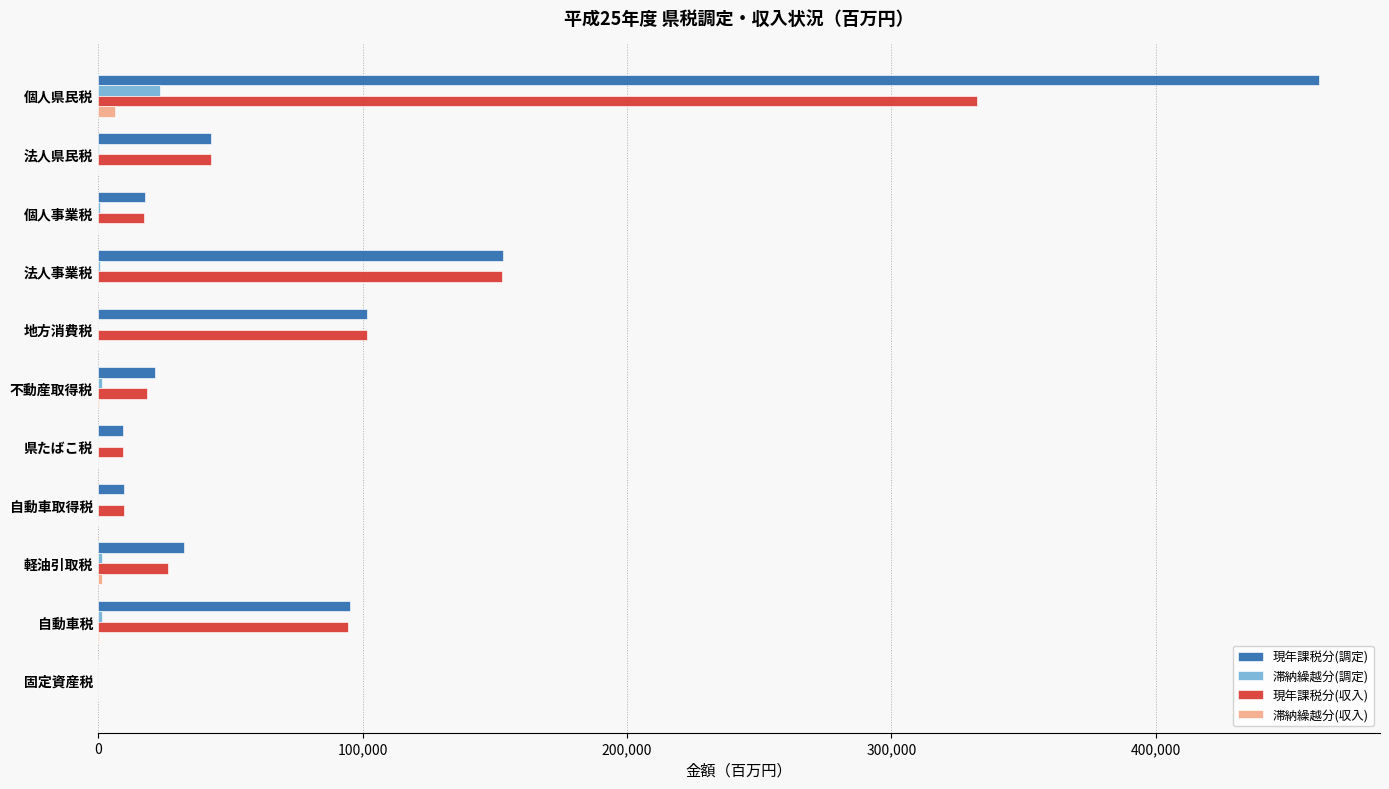

Where is 現年課税分(調定) nearest to the value 230893?

法人事業税